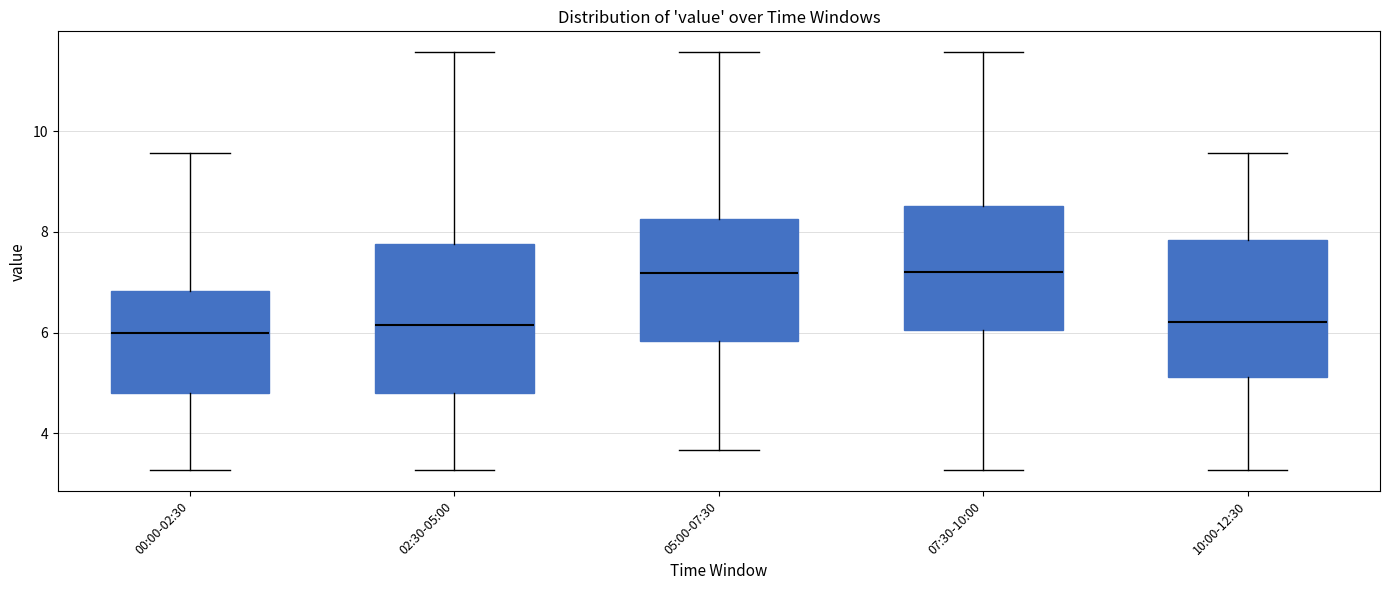

Reading left to right, read every box against the y-axis: the position of its median line, the range the box covers, and the ends of its whiskers. The values are not printed on the chart, so give them approximately, as read against the axis.

00:00-02:30: median 6.0, box 4.8 to 6.8, whiskers 3.2 to 9.6
02:30-05:00: median 6.2, box 4.8 to 7.8, whiskers 3.2 to 11.6
05:00-07:30: median 7.2, box 5.8 to 8.2, whiskers 3.6 to 11.6
07:30-10:00: median 7.2, box 6.0 to 8.6, whiskers 3.2 to 11.6
10:00-12:30: median 6.2, box 5.2 to 7.8, whiskers 3.2 to 9.6